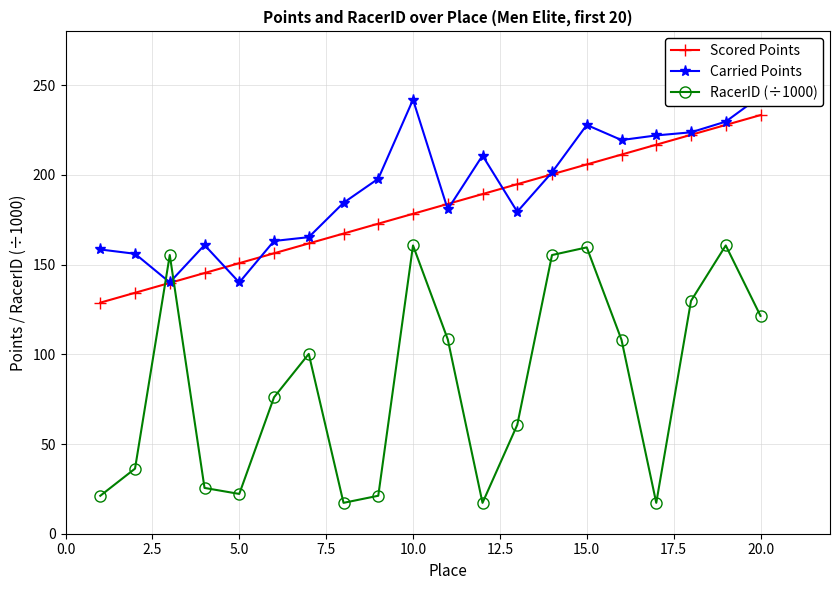

How many intersections are there between RacerID (÷1000) and Scored Points?

2